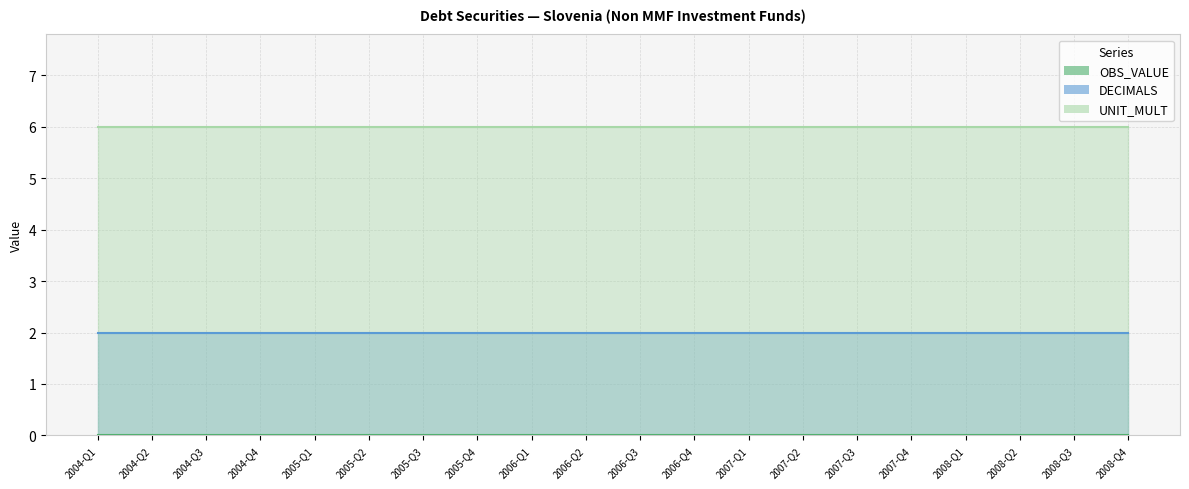

Rank the series at 2006-Q3 from highest to lowest value.

UNIT_MULT, DECIMALS, OBS_VALUE